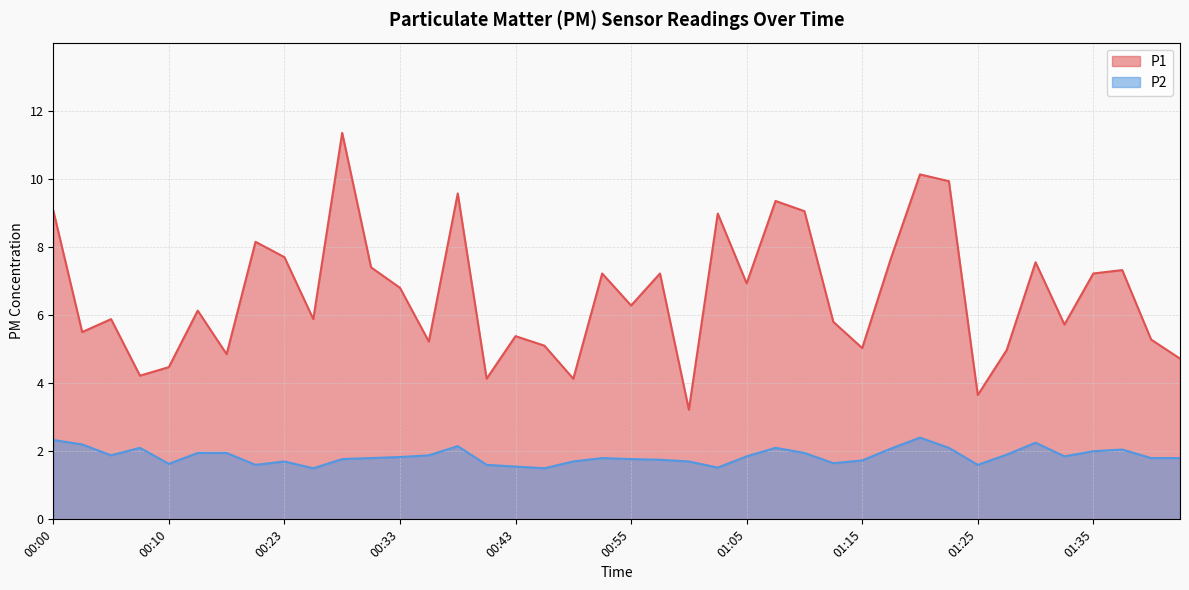

At 00:58, list the series in order from largest to smallest.

P1, P2